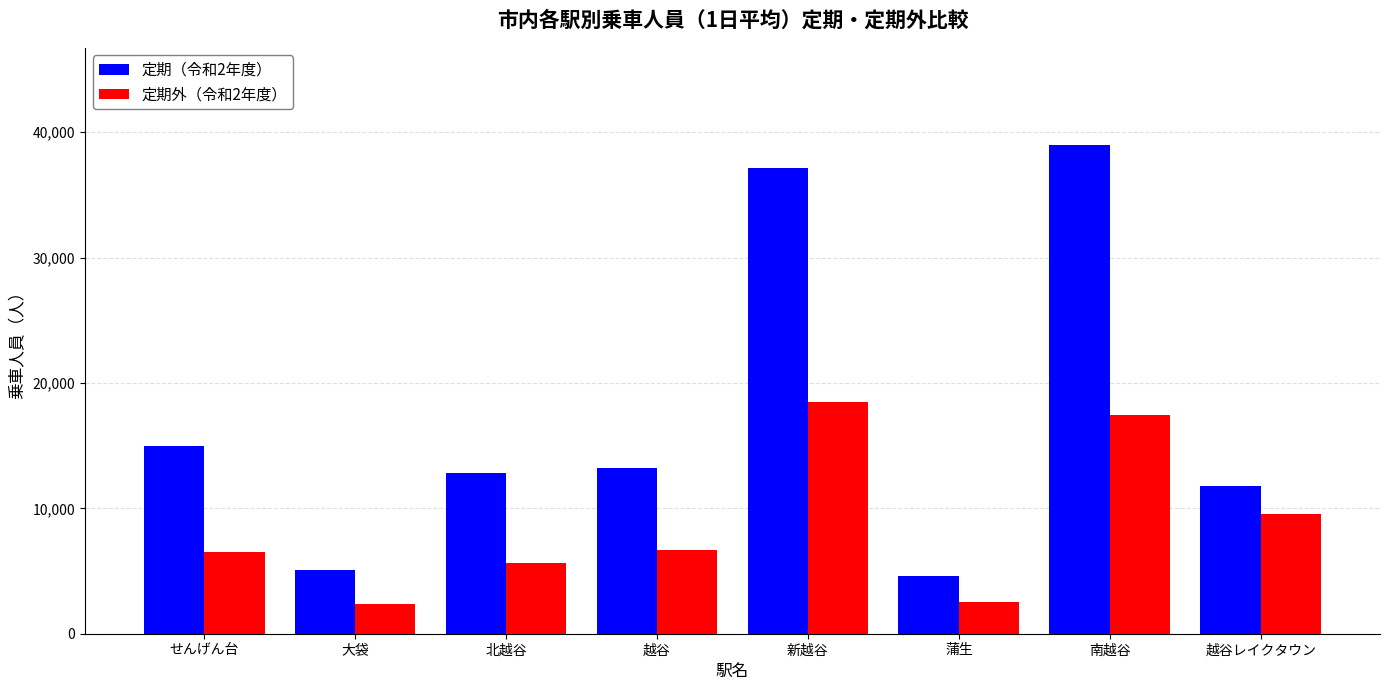

How many data points in 定期外（令和2年度） are less than 6691?

4